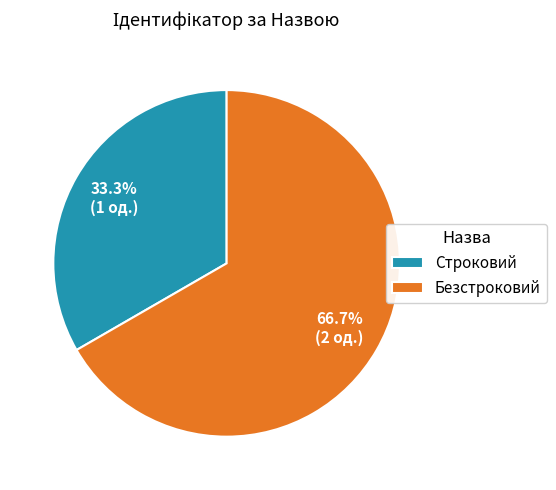

Approximately how many times larger is the value at Безстроковий compared to Строковий?

2.0